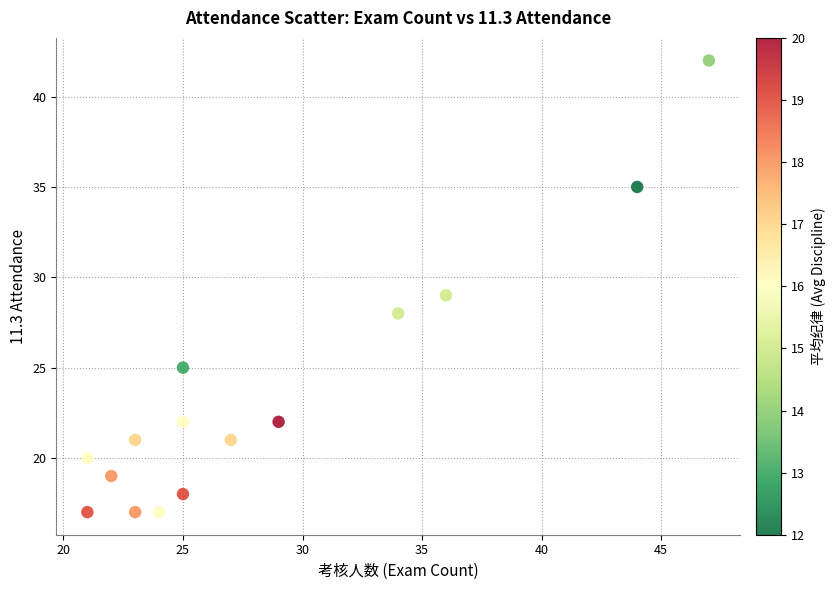

What is the range of X values (max minus min)?

26